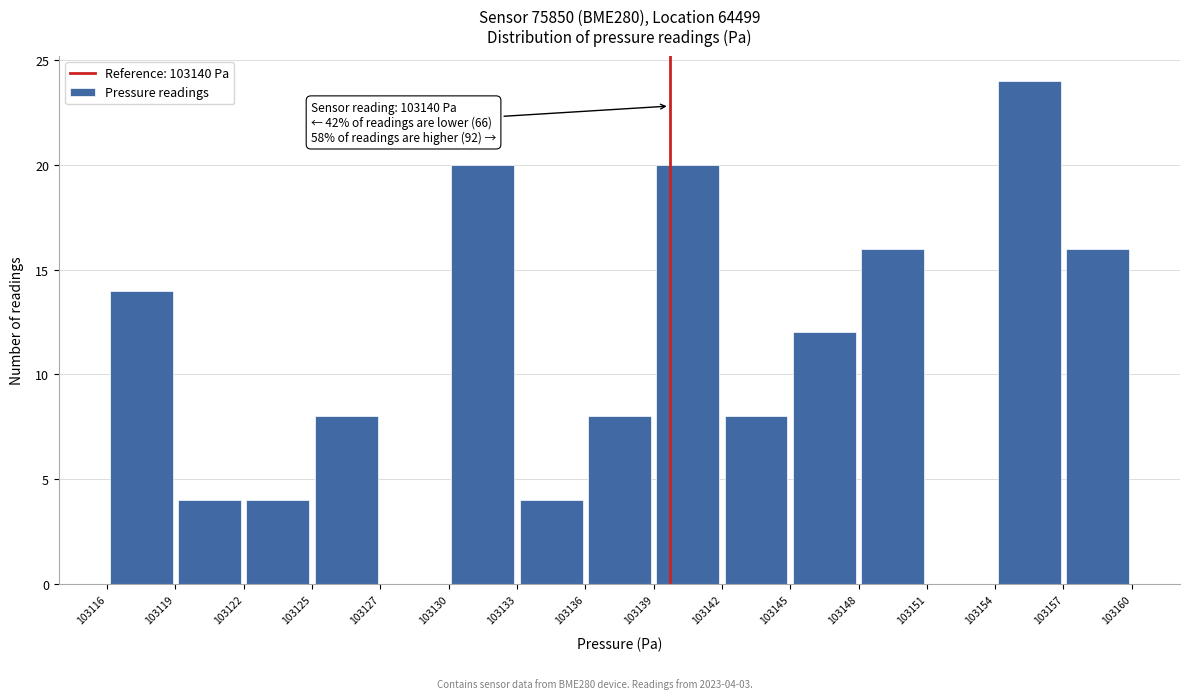

Over which range of the x-axis is the bar tallest?

103154 to 103157